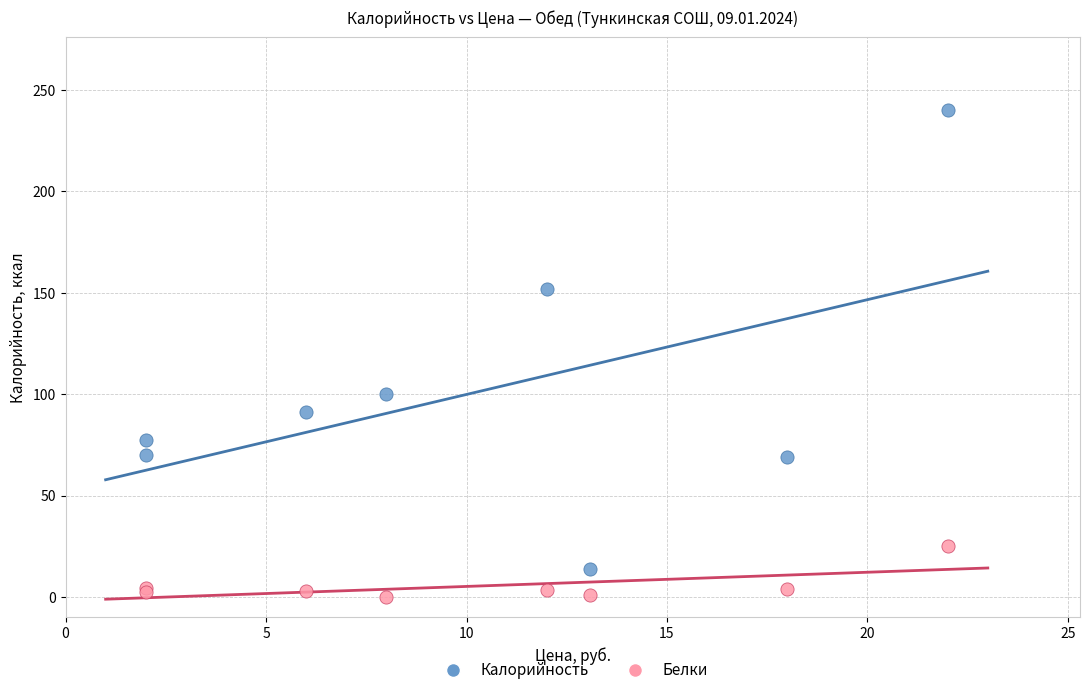

What are all the series names shown in the legend?

Калорийность, Белки